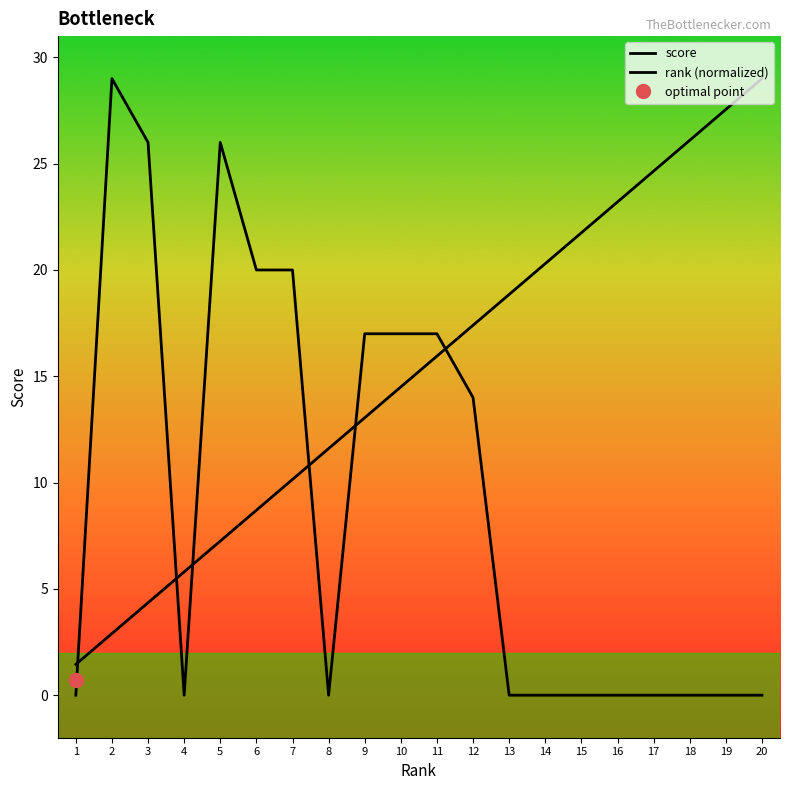

Reading left to right, transcribe all the data shown in this chart.

score: 0.0	29.0	26.0	0.0	26.0	20.0	20.0	0.0	17.0	17.0	17.0	14.0	0.0	0.0	0.0	0.0	0.0	0.0	0.0	0.0
rank (normalized): 1.5	2.9	4.3	5.8	7.2	8.7	10.1	11.6	13.1	14.5	16.0	17.4	18.9	20.3	21.8	23.2	24.6	26.1	27.5	29.0